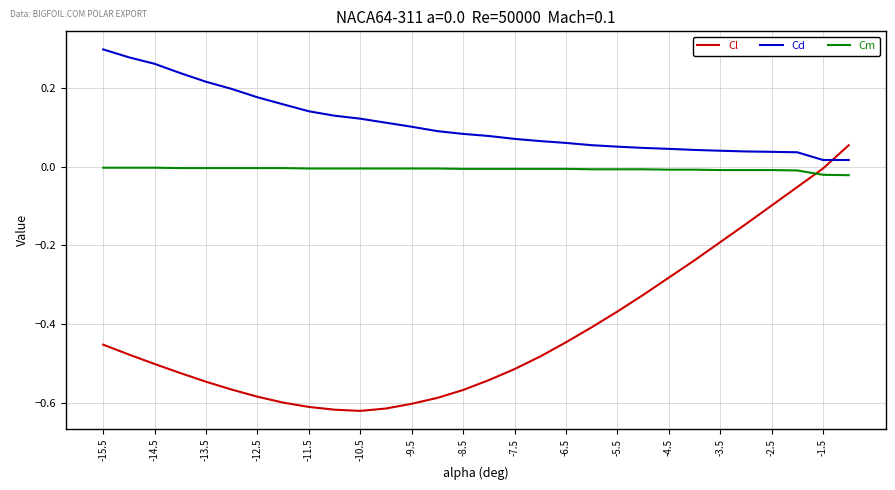

Which series has the largest range (max minus min)?

Cl